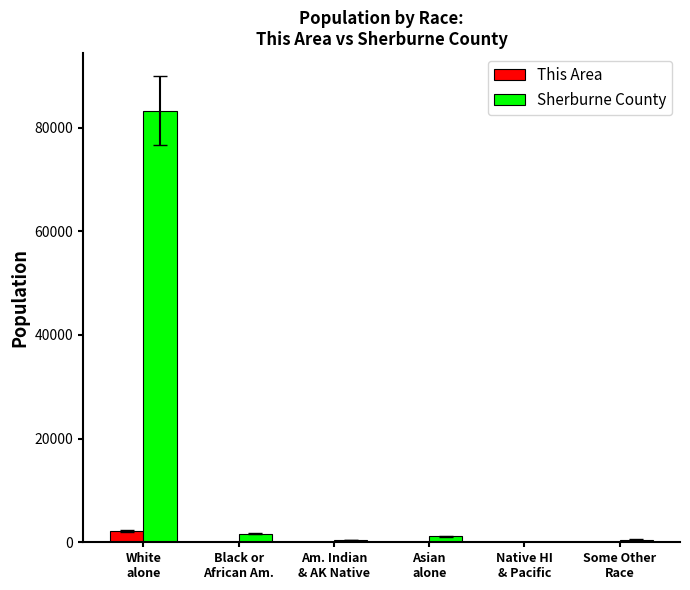

What is the greatest value displayed?

83211